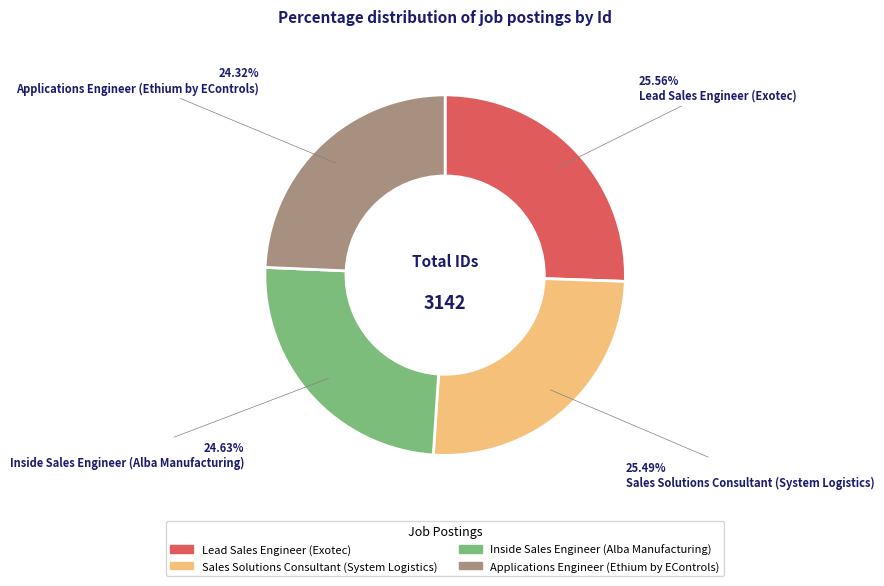

Is there a majority slice in this chart?

No